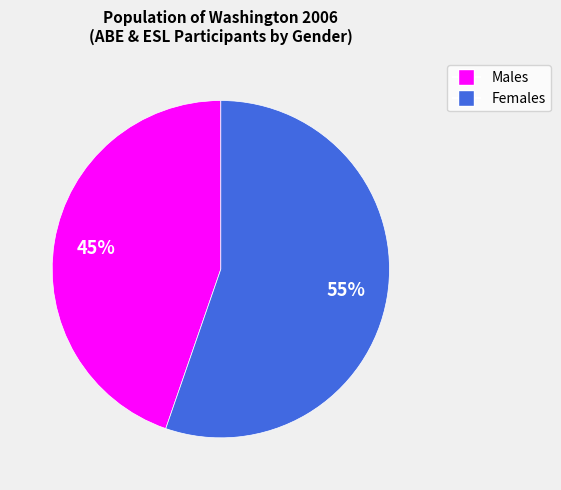

Is Males the majority of the pie?

No